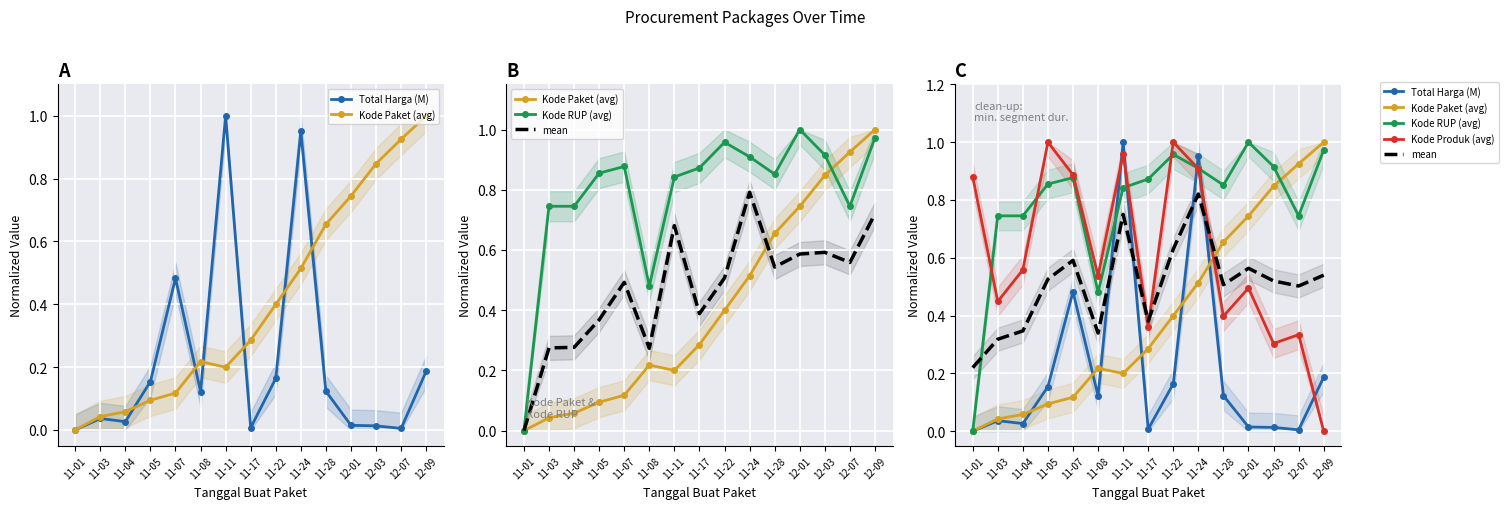

What is the total value across all series at 11-28?

2.5